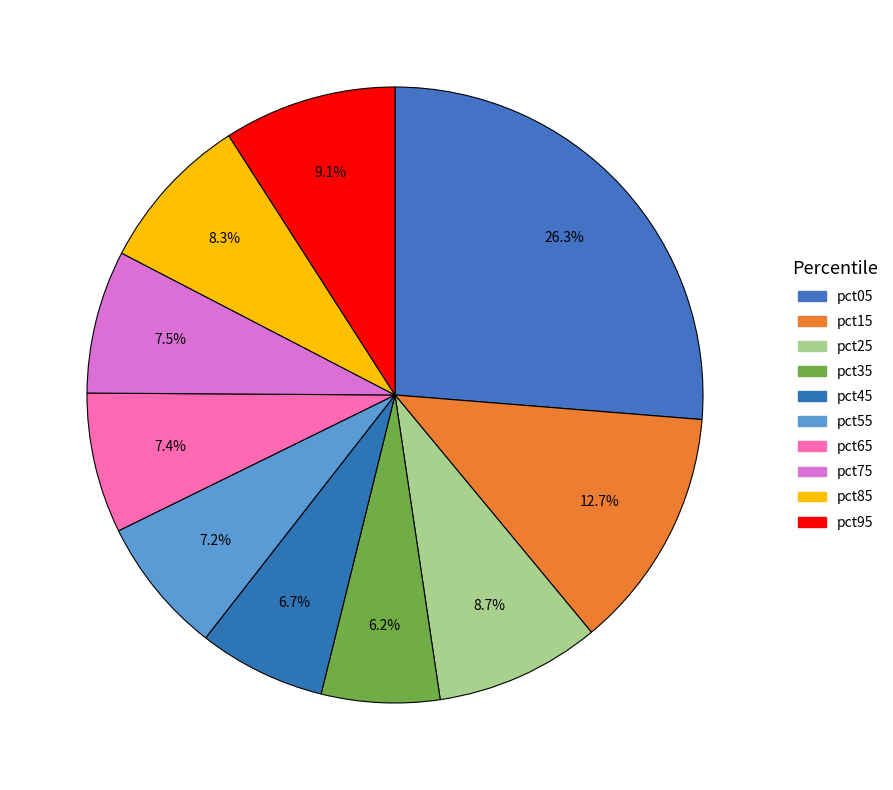

How many slices are in this pie chart?

10